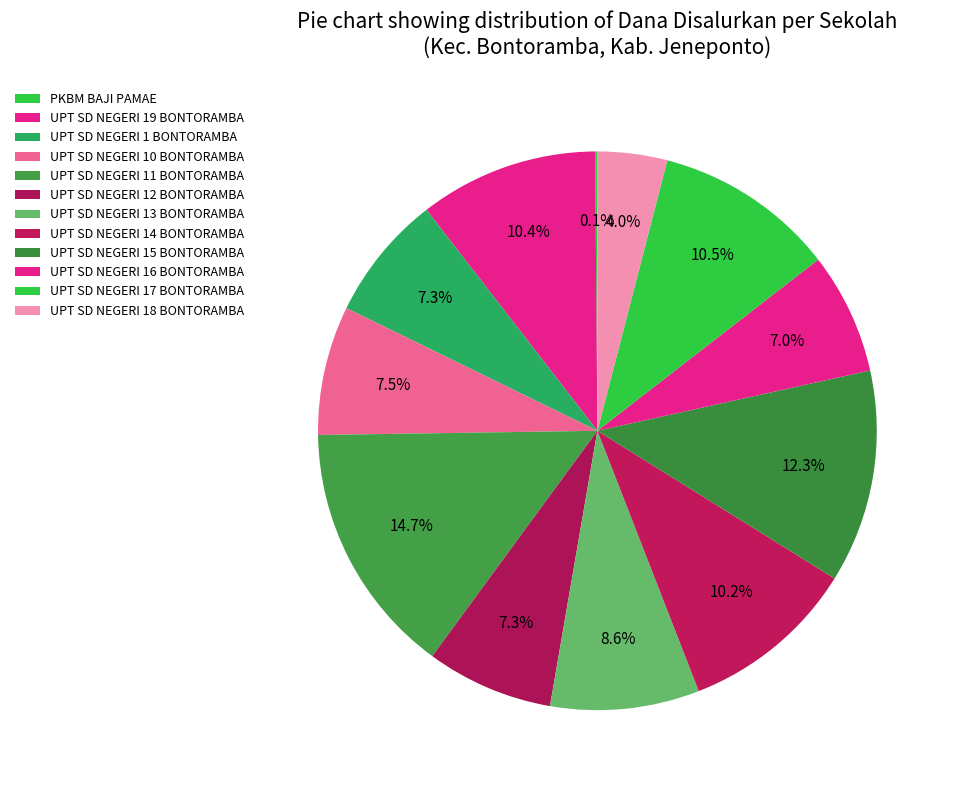

What is the smallest slice in the pie chart?

PKBM BAJI PAMAE